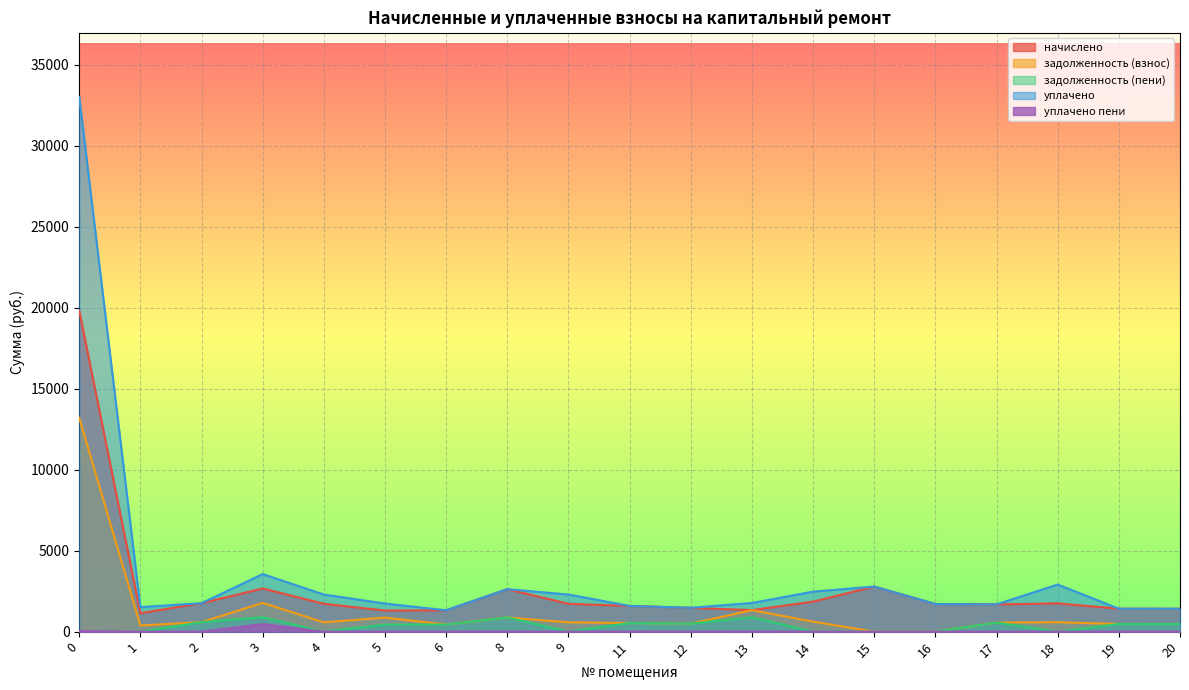

How many lines are shown in the chart?

5